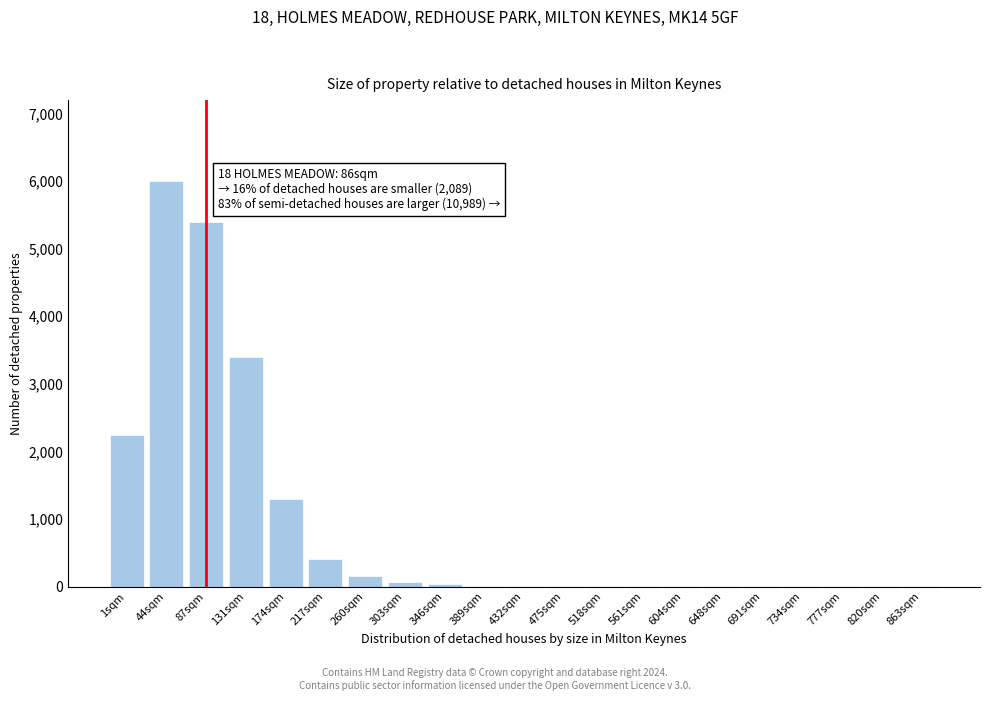

What is the change in value from 131sqm to 260sqm?

-3250